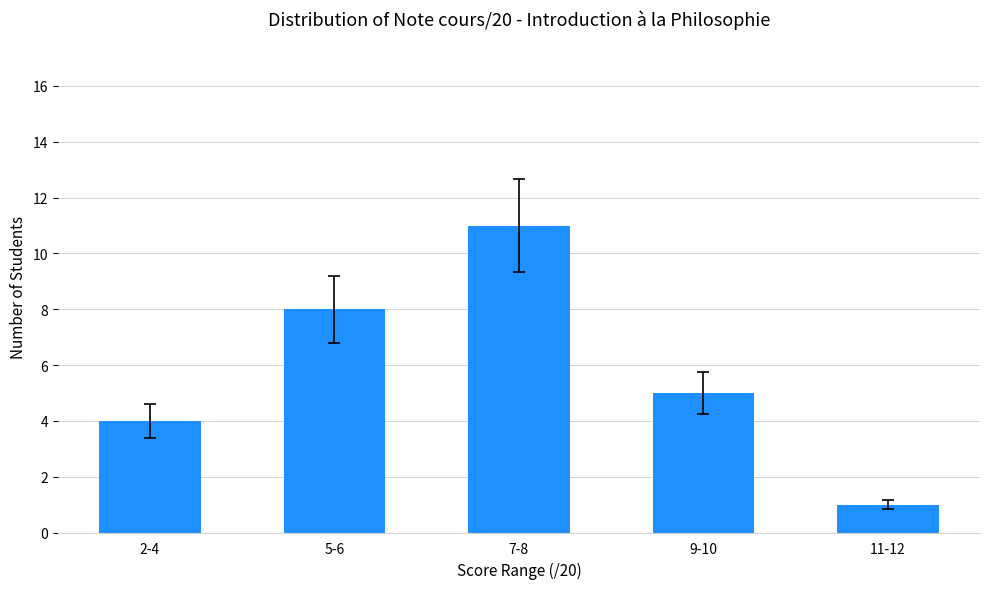

What is the sum of the values at 11-12 and 9-10?

6